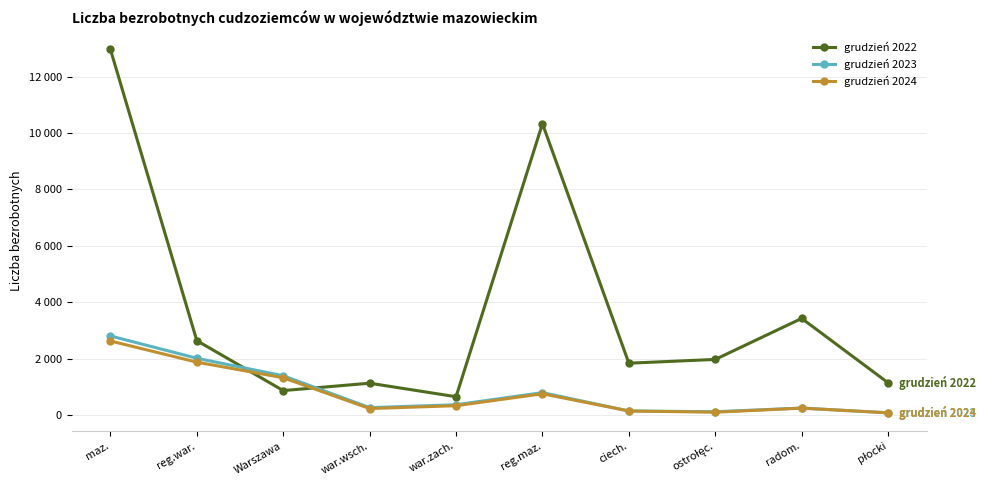

Which category has the lowest value in the grudzień 2024 series?

płocki